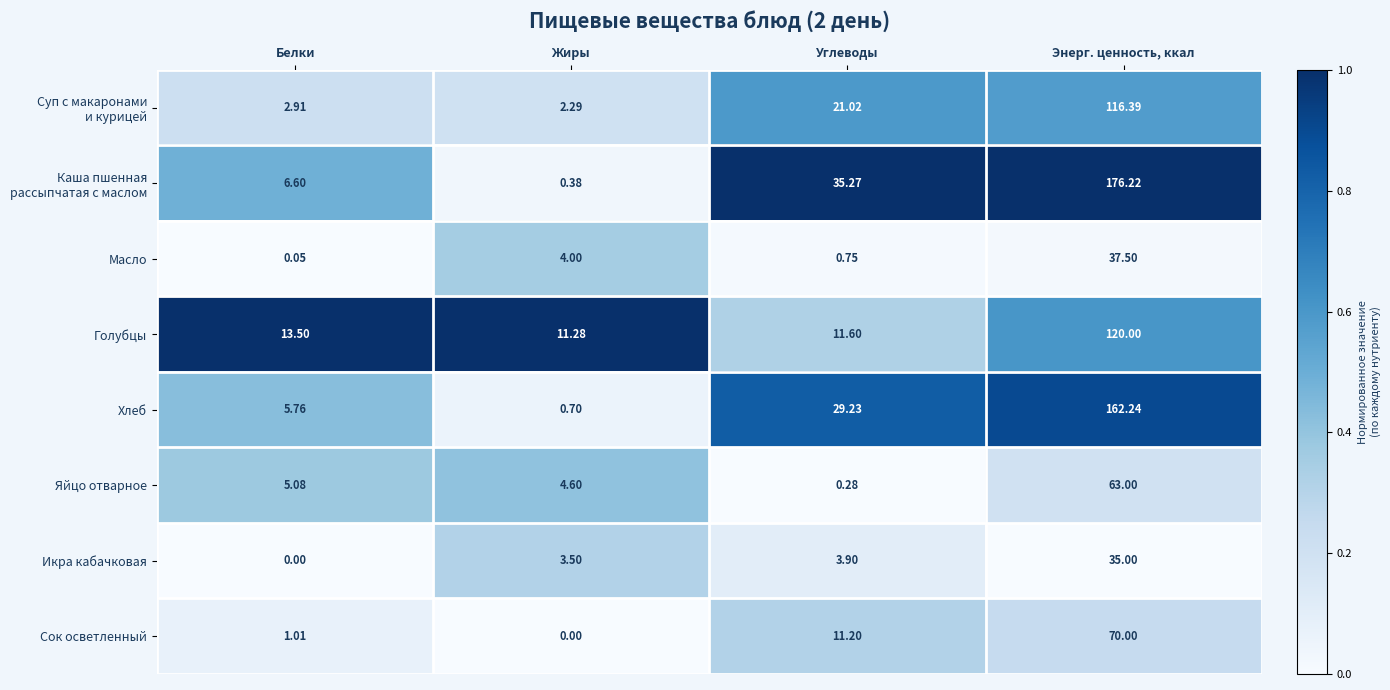

Which category has the highest value in the Икра кабачковая series?

Энерг. ценность, ккал